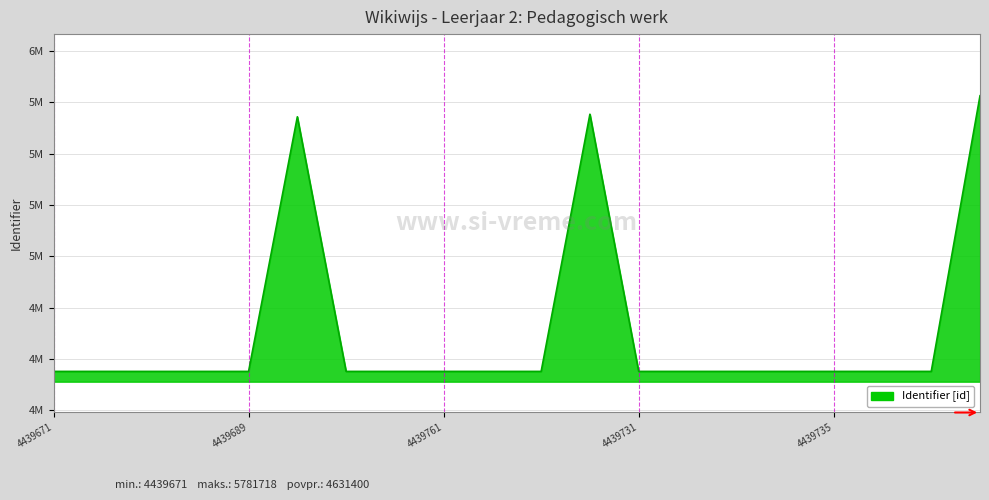

Is this an area chart (filled region under the line)?

Yes